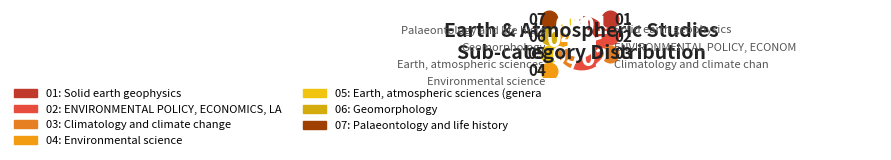

How many segments does this pie chart have?

7